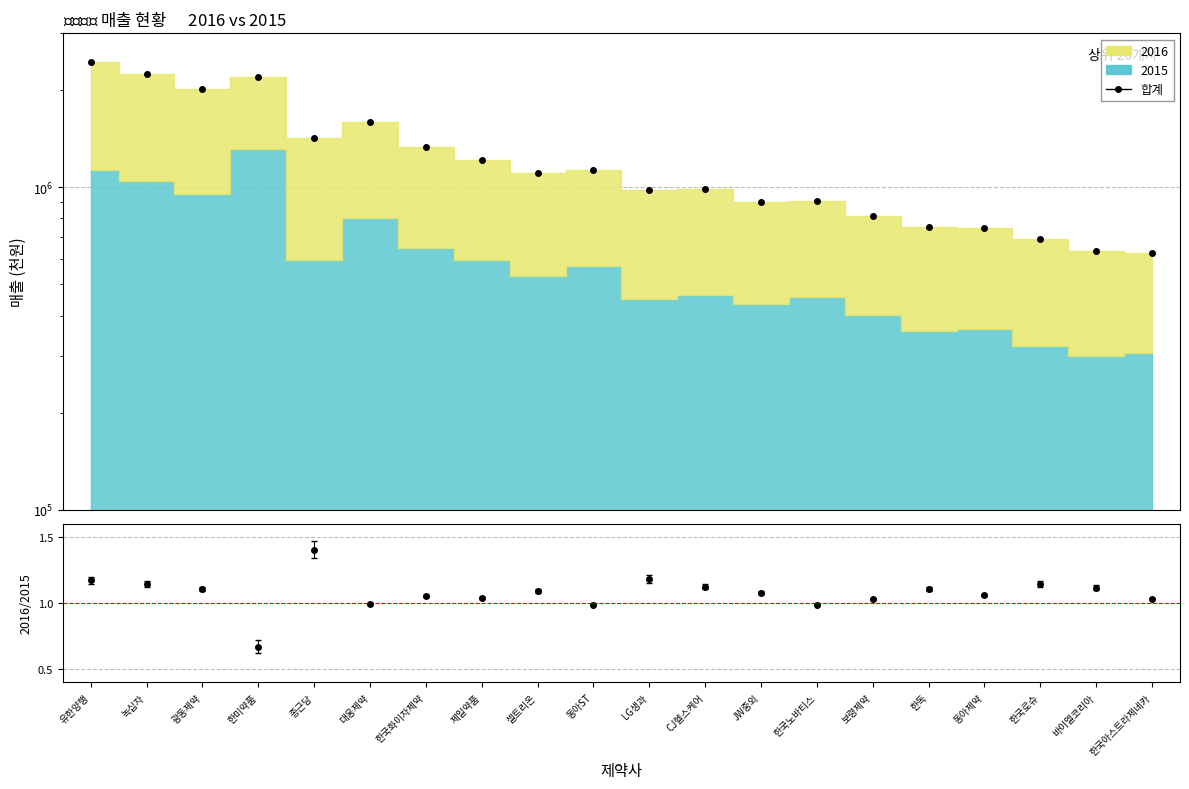

Rank the categories by value from highest to lowest.

유한양행, 녹십자, 한미약품, 광동제약, 대웅제약, 종근당, 한국화이자제약, 제일약품, 동아ST, 셀트리온, CJ헬스케어, LG생과, 한국노바티스, JW중외, 보령제약, 한독, 동아제약, 한국로슈, 바이엘코리아, 한국아스트라제네카